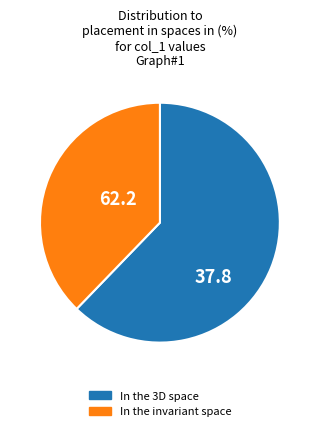

Is there a majority slice in this chart?

Yes